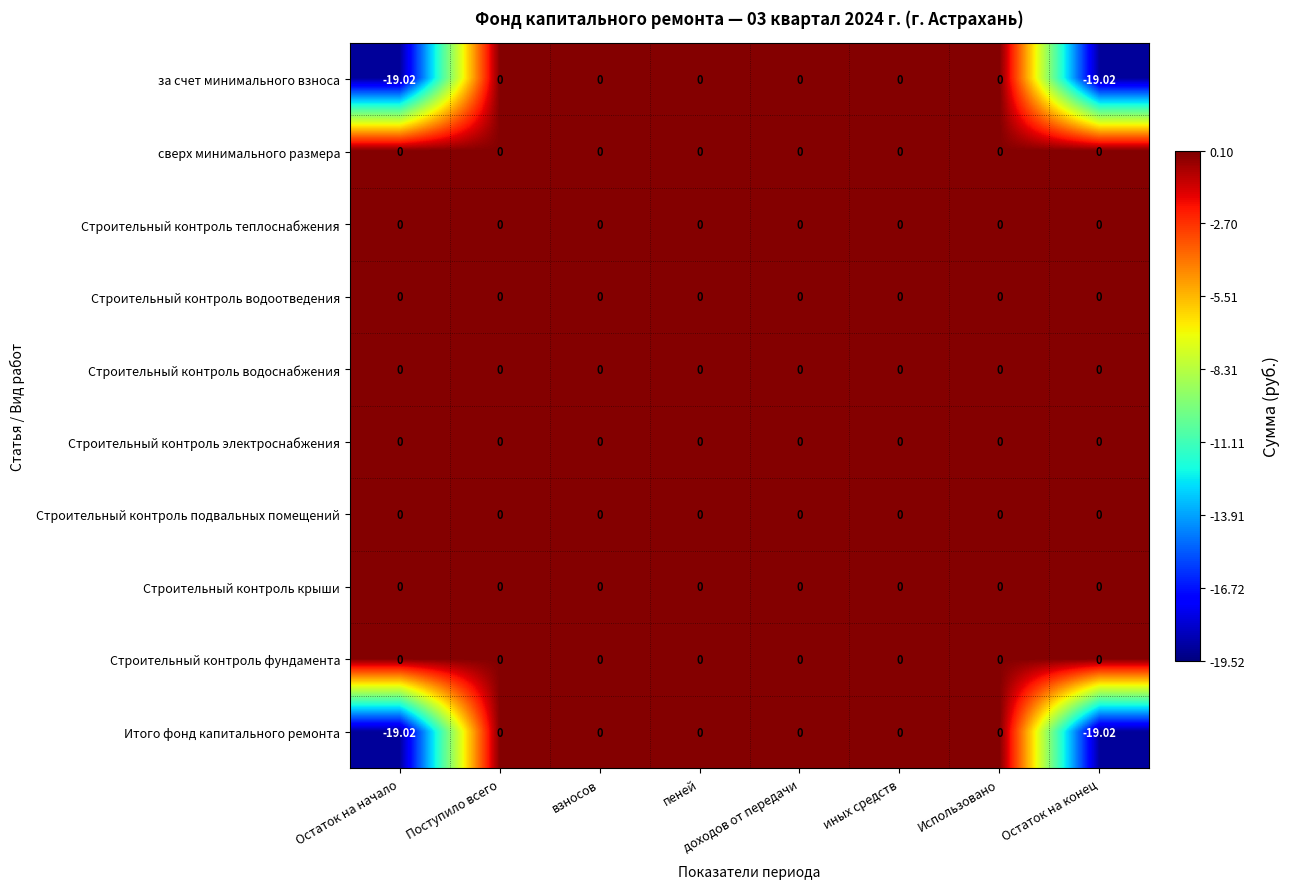

What is the minimum value shown in the chart?

-19.0